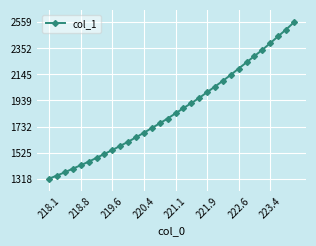

Reading left to right, what are all the values shown in this chart?

1318.7	1342.8	1369.1	1397.7	1424.8	1452.9	1483.4	1514.6	1545.7	1578.5	1611.7	1646.4	1683.0	1720.3	1757.5	1795.8	1836.9	1878.2	1918.6	1959.3	2004.9	2050.0	2095.2	2142.7	2192.8	2242.1	2292.4	2341.5	2394.6	2448.9	2502.1	2559.6